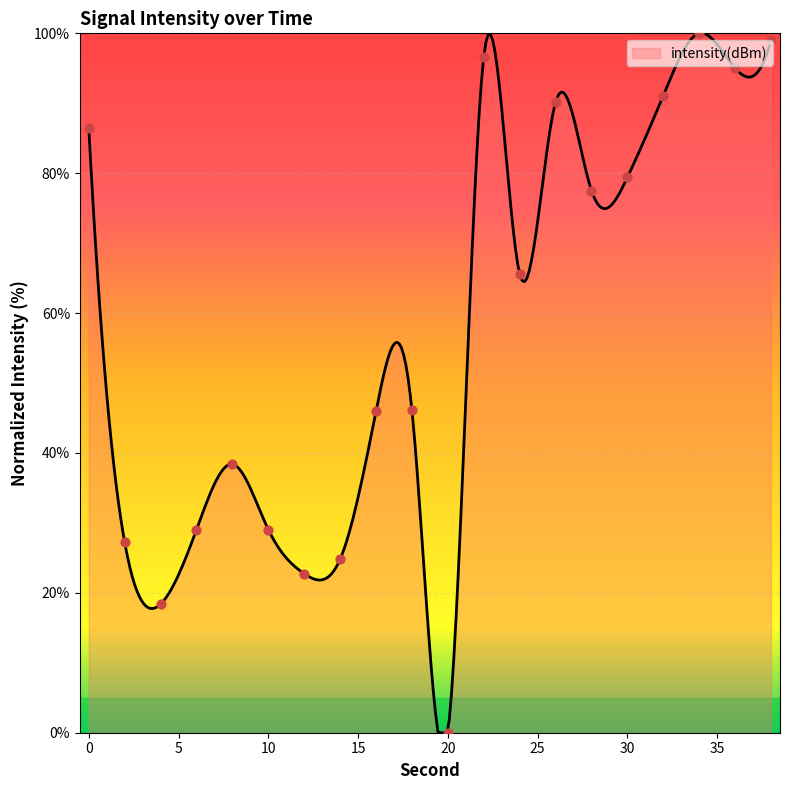

What is the change in value from 16 to 28?

+31.6